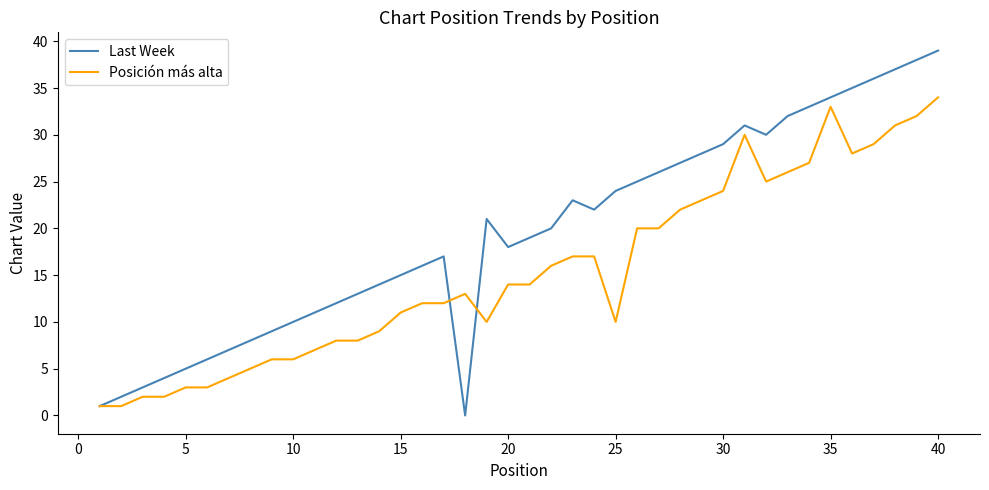

Which series has the widest spread of values?

Last Week